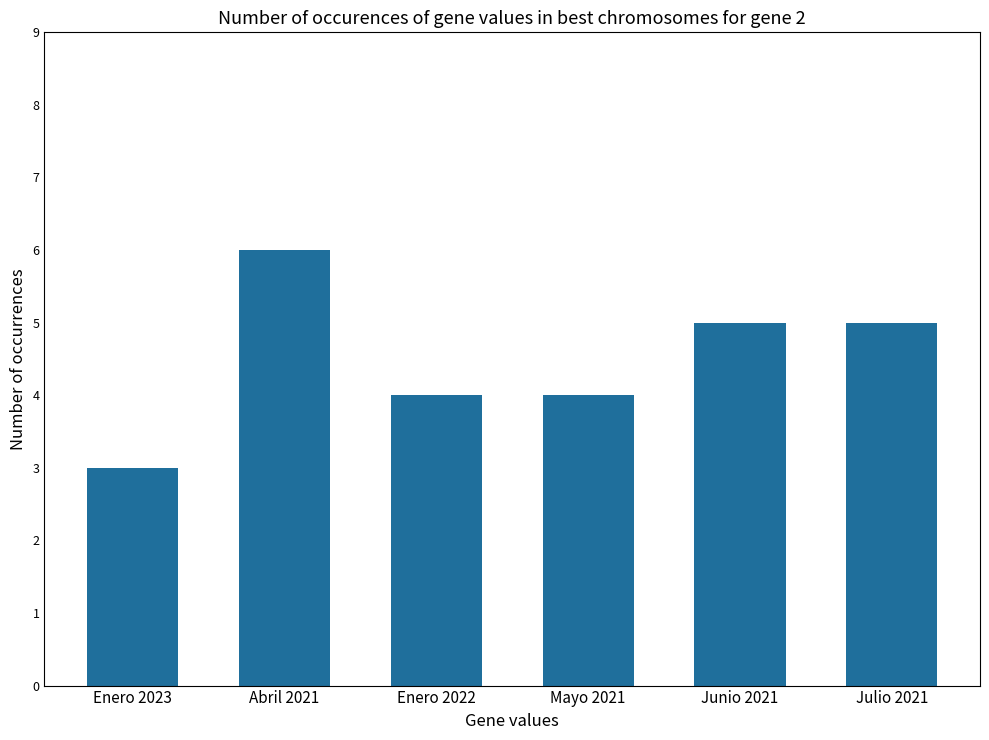

How many data points does each series have?

6